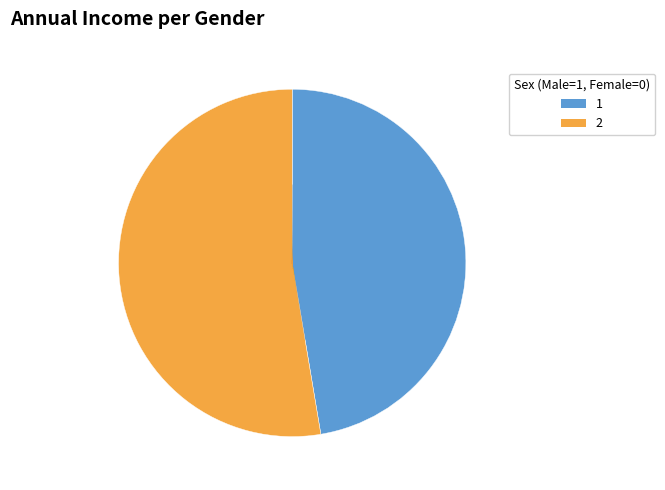

Is there any slice that represents more than half of the pie?

Yes